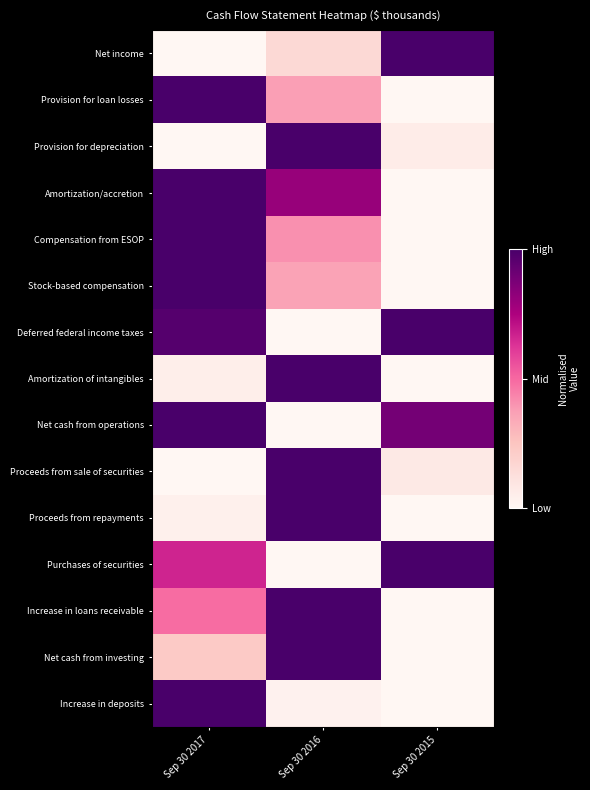

At how many categories does at least one series exceed 0?

3